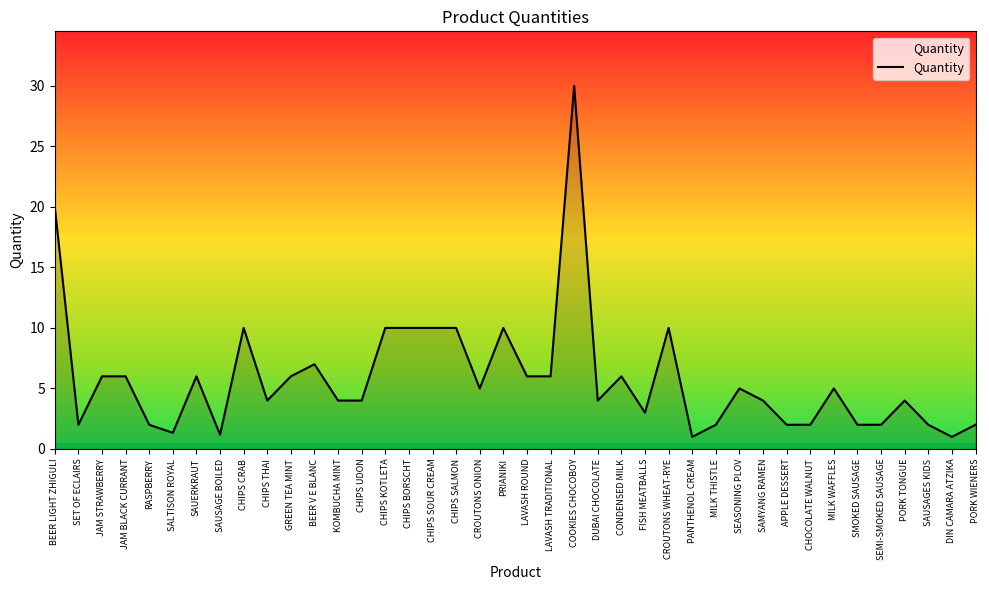

The chart shows a value of 4.0 at CHIPS THAI. True or false?

True